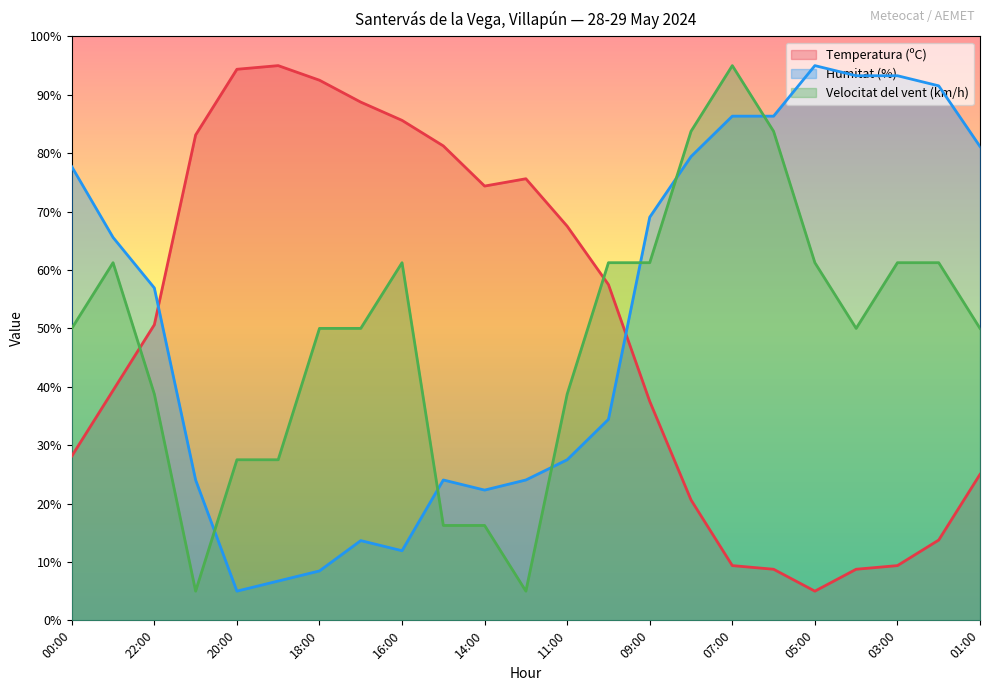

The value of Velocitat del vent (km/h) at 21:00 is 5.0. True or false?

True